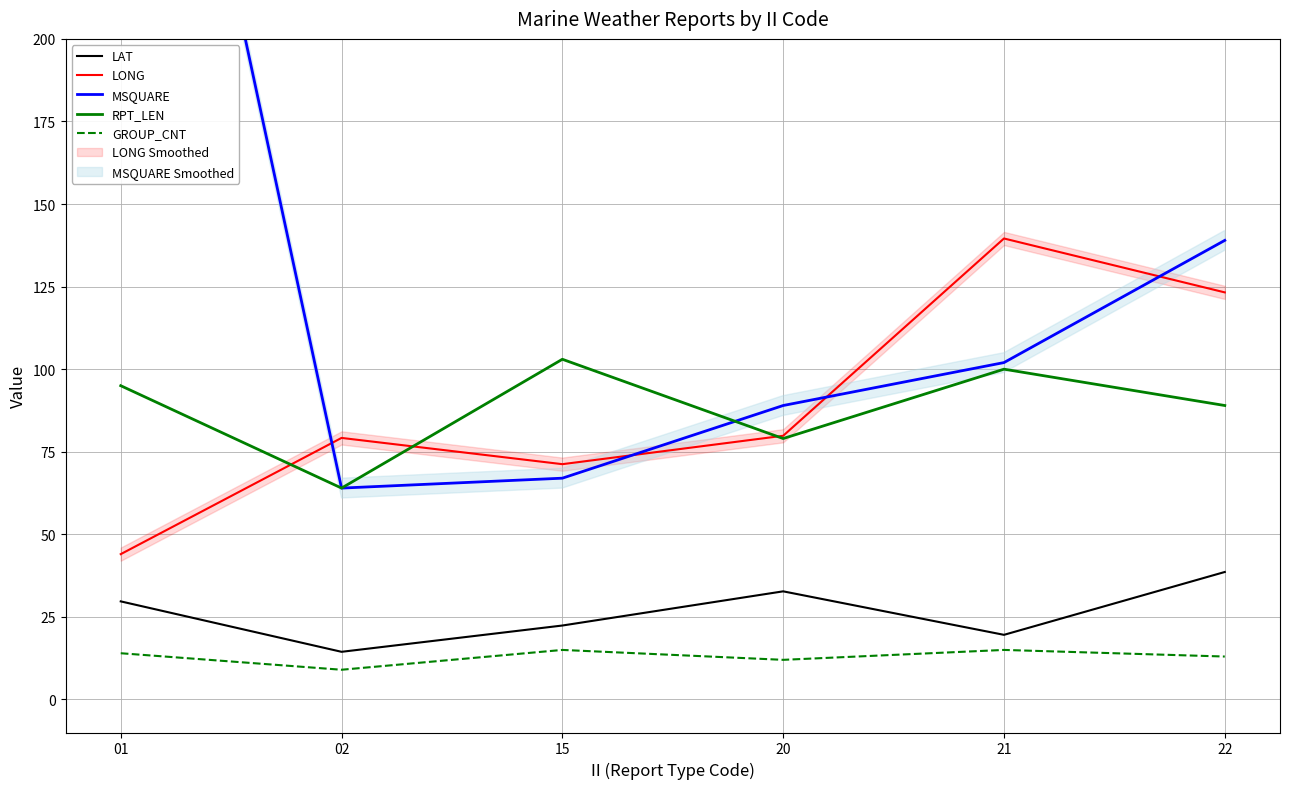

What is the value of the LAT point at the 1st from the left?

29.7